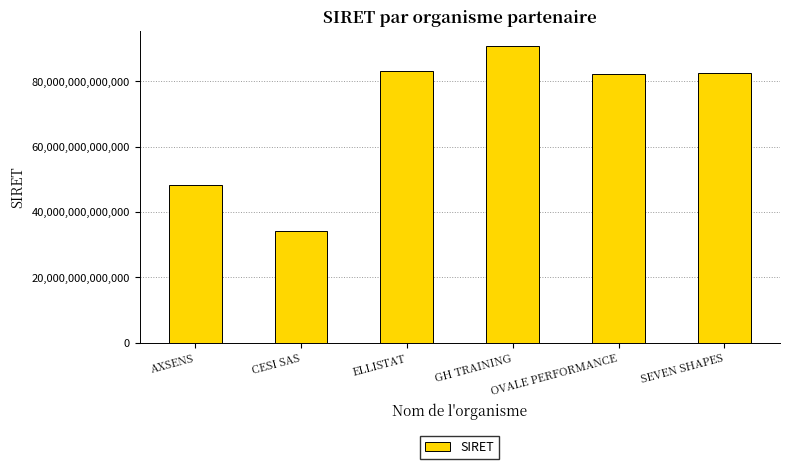

How many bars are there in total?

6